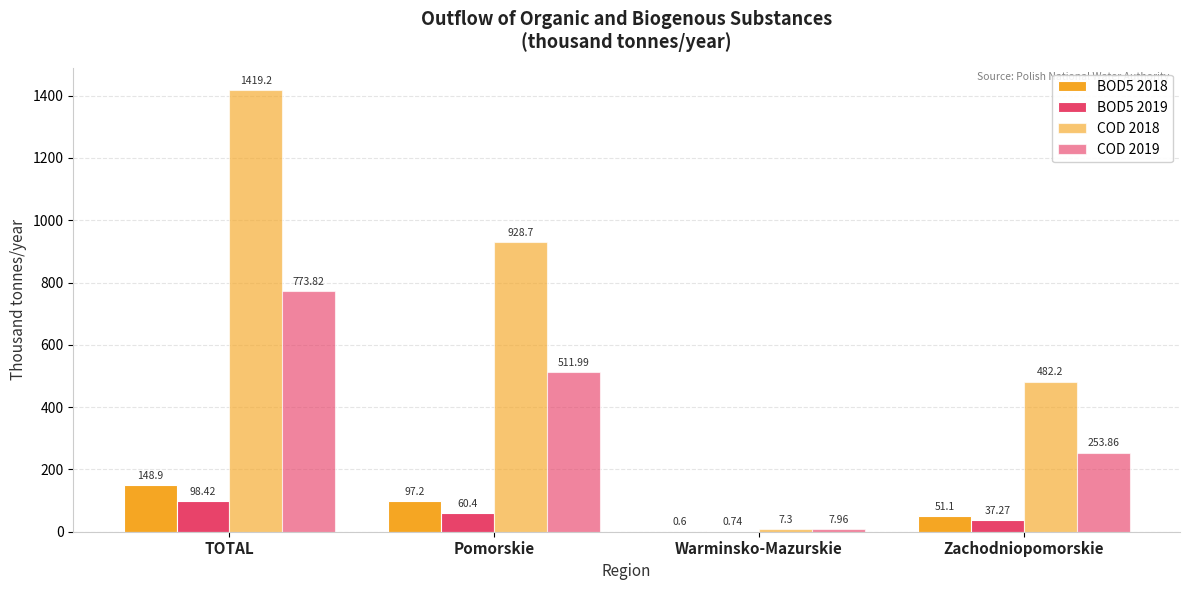

What is the total value across all series at Pomorskie?

1598.3